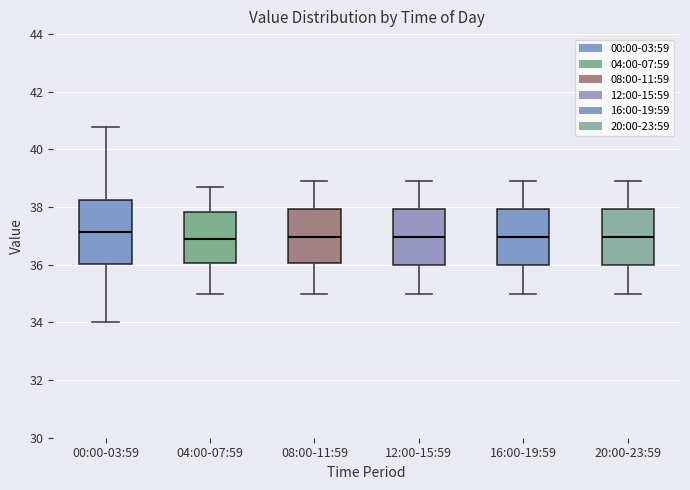

Reading left to right, read every box against the y-axis: the position of its median line, the range the box covers, and the ends of its whiskers. The values are not printed on the chart, so give them approximately, as read against the axis.

00:00-03:59: median 37.2, box 36.0 to 38.2, whiskers 34.0 to 40.8
04:00-07:59: median 37.0, box 36.0 to 37.8, whiskers 35.0 to 38.8
08:00-11:59: median 37.0, box 36.0 to 38.0, whiskers 35.0 to 39.0
12:00-15:59: median 37.0, box 36.0 to 38.0, whiskers 35.0 to 39.0
16:00-19:59: median 37.0, box 36.0 to 38.0, whiskers 35.0 to 39.0
20:00-23:59: median 37.0, box 36.0 to 38.0, whiskers 35.0 to 39.0